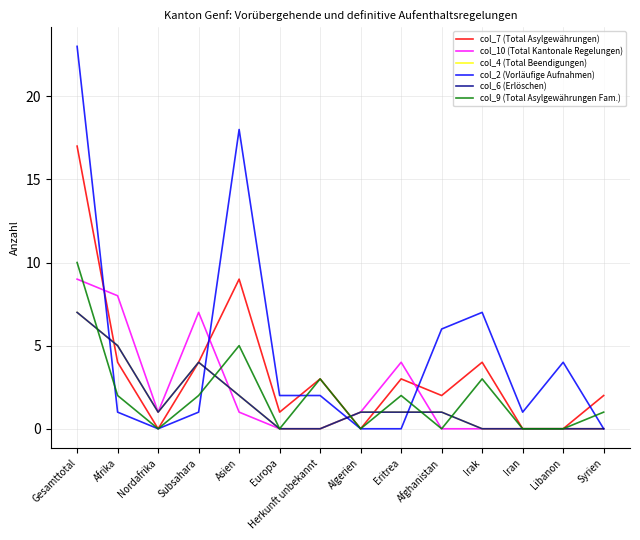

Which series changed the most between Afrika and Eritrea?

col_10 (Total Kantonale Regelungen)